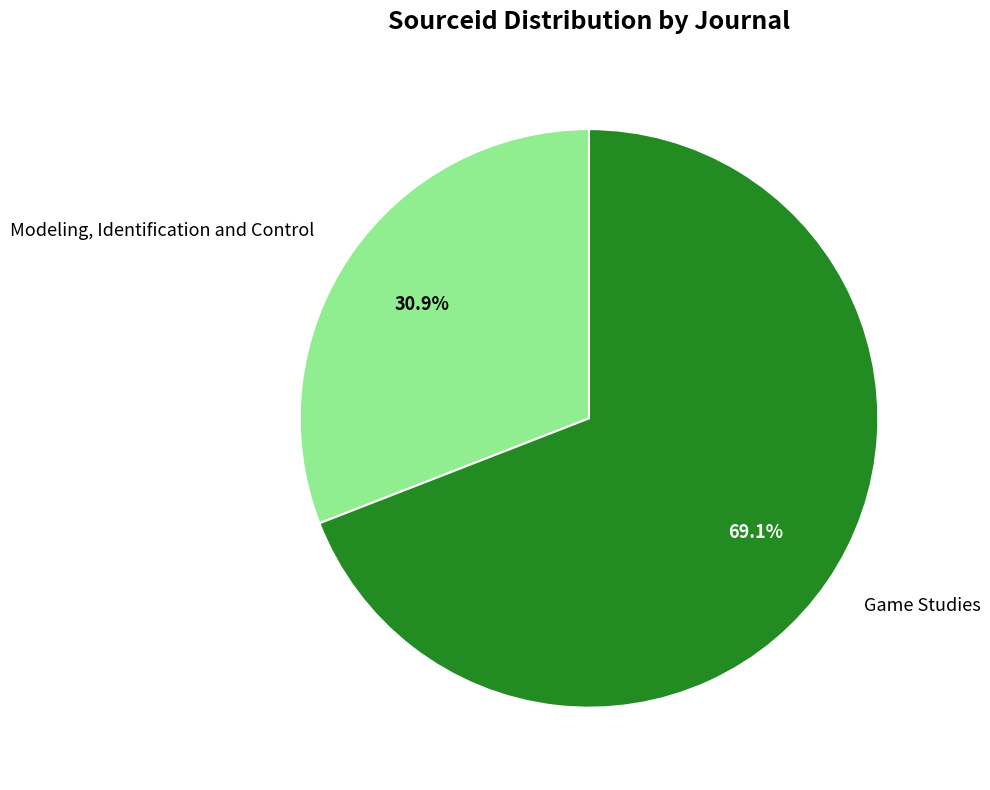

What is the ratio of the value at Game Studies to the value at Modeling, Identification and Control?

2.2